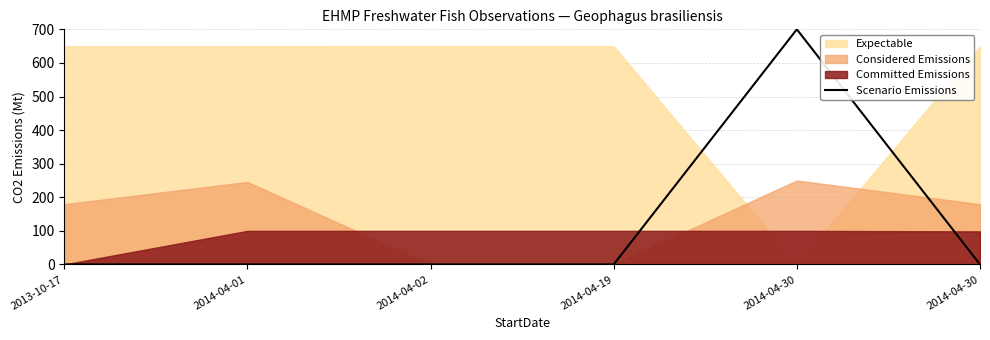

Between 2014-04-01 and 2014-04-30, which is larger?

2014-04-30